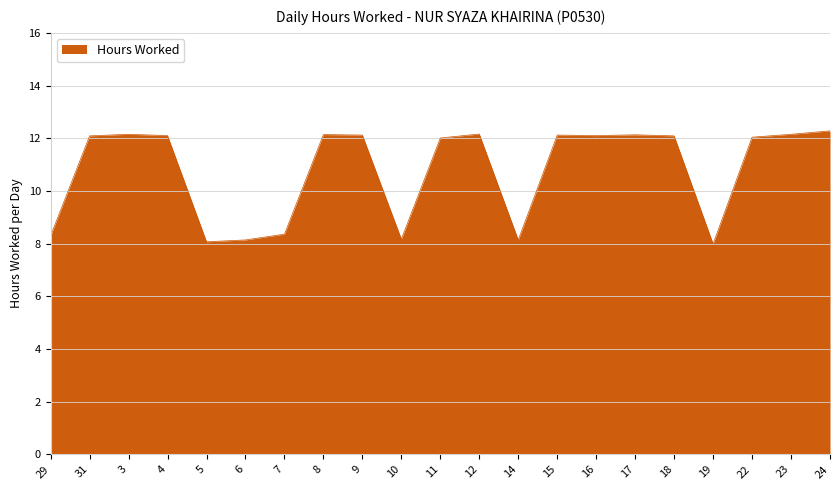

What is the maximum value shown in the chart?

12.3